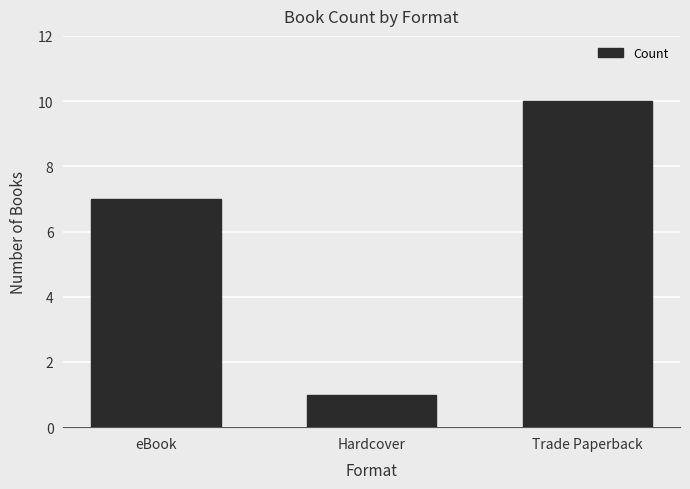

Between eBook and Hardcover, which is larger?

eBook